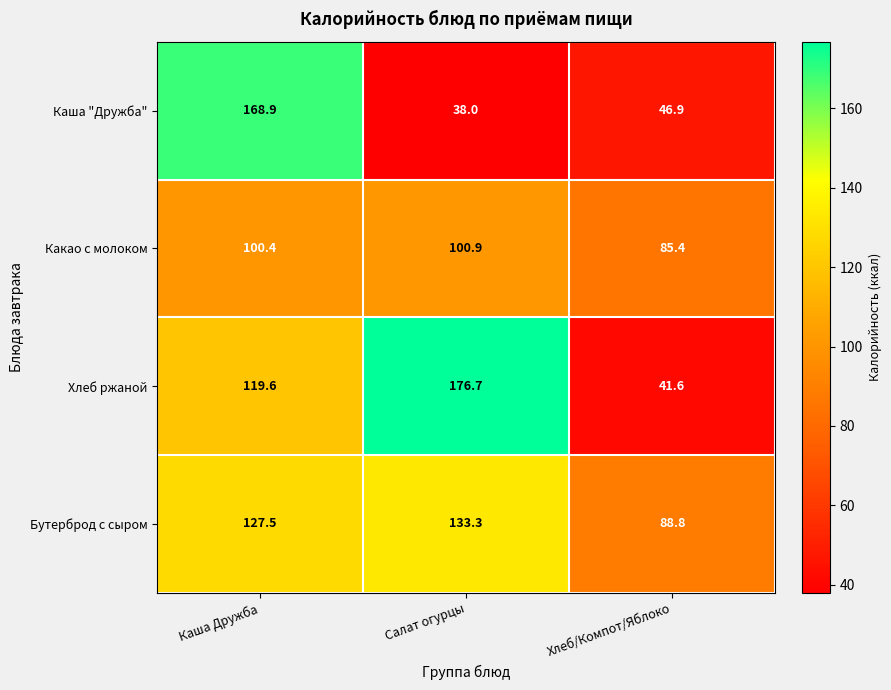

What is the minimum value shown in the chart?

38.0